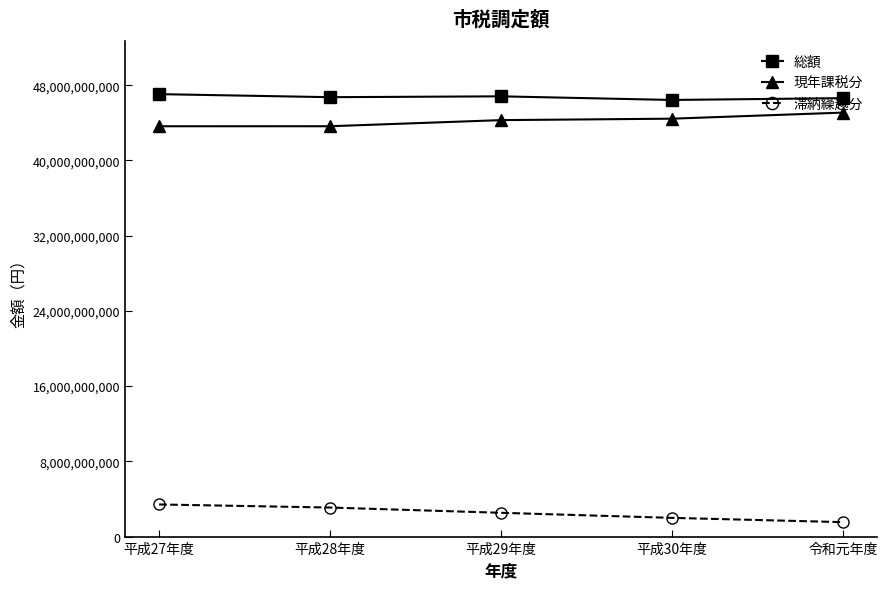

The 総額 series shows 15915700137 at 平成30年度. True or false?

False